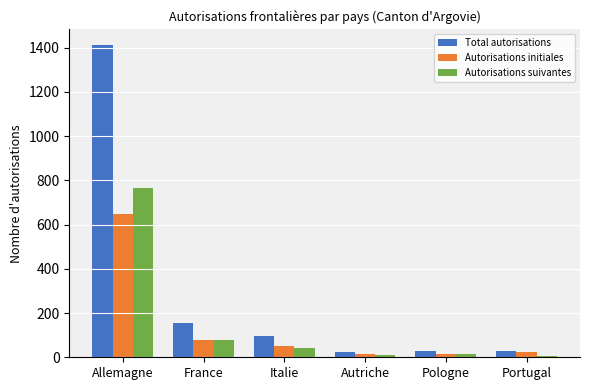

Rank the series by their maximum value, from highest to lowest.

Total autorisations, Autorisations suivantes, Autorisations initiales